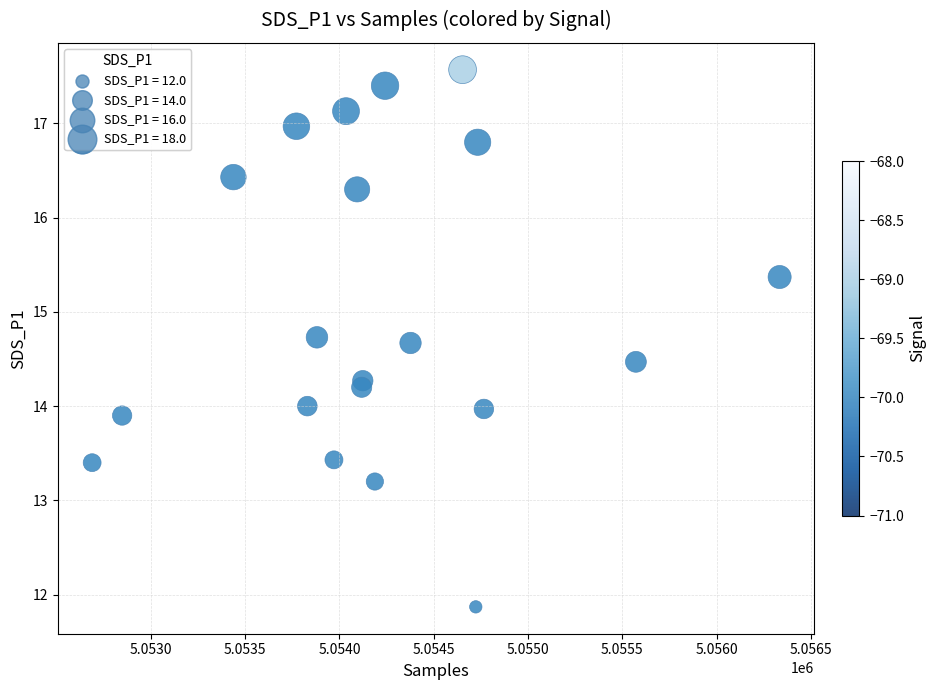

What is the range of X values (max minus min)?

3645.0